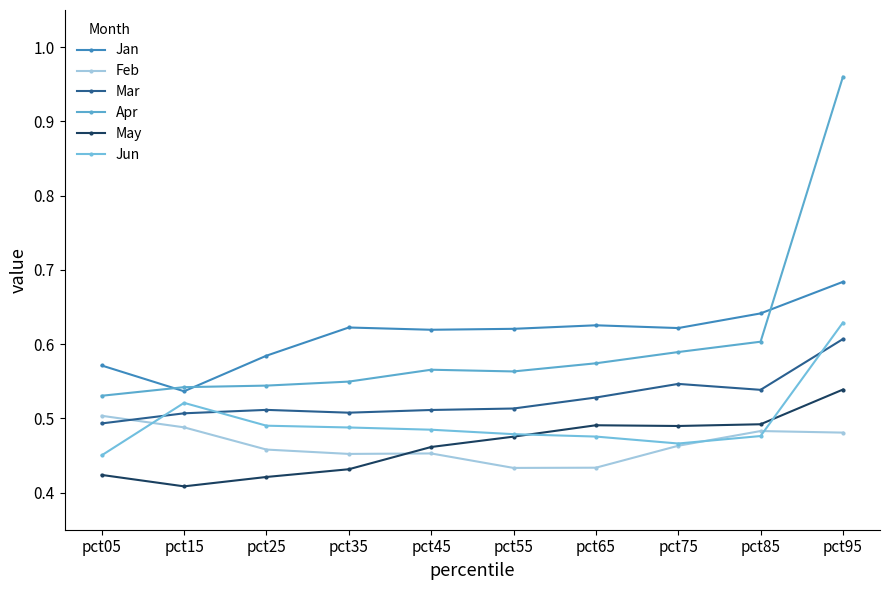

What is the sum of the May values at pct25 and pct95?

1.0